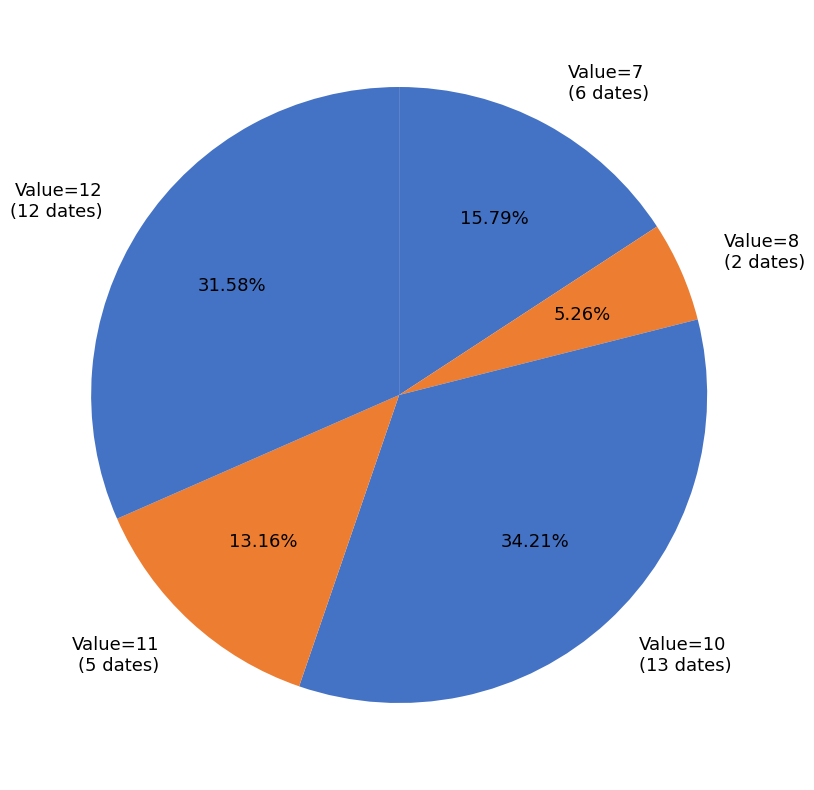

Approximately how many times larger is the value at Value=11 (5 dates) compared to Value=10 (13 dates)?

0.4